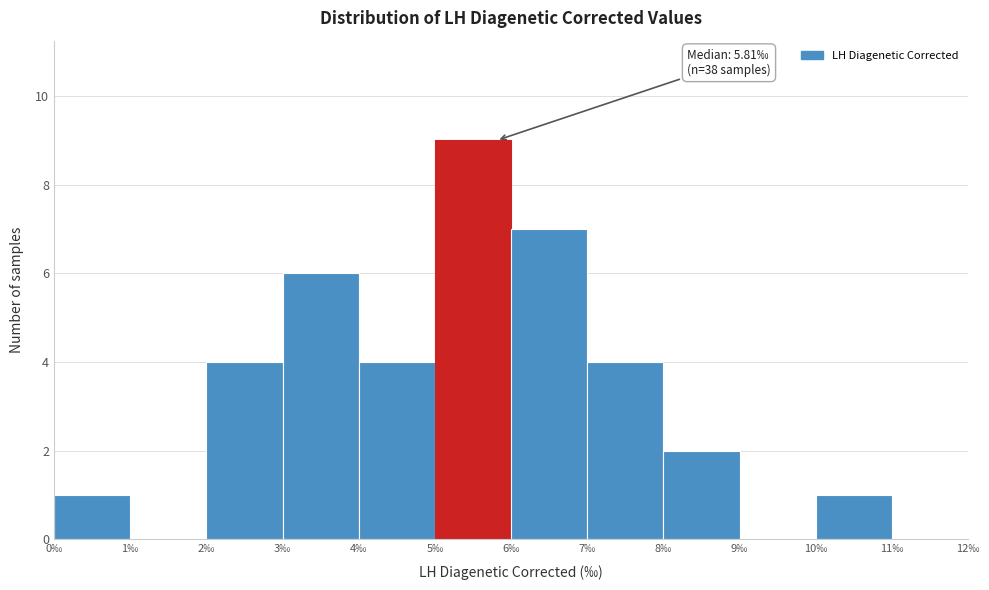

Over which range of the x-axis is the bar tallest?

5 to 6